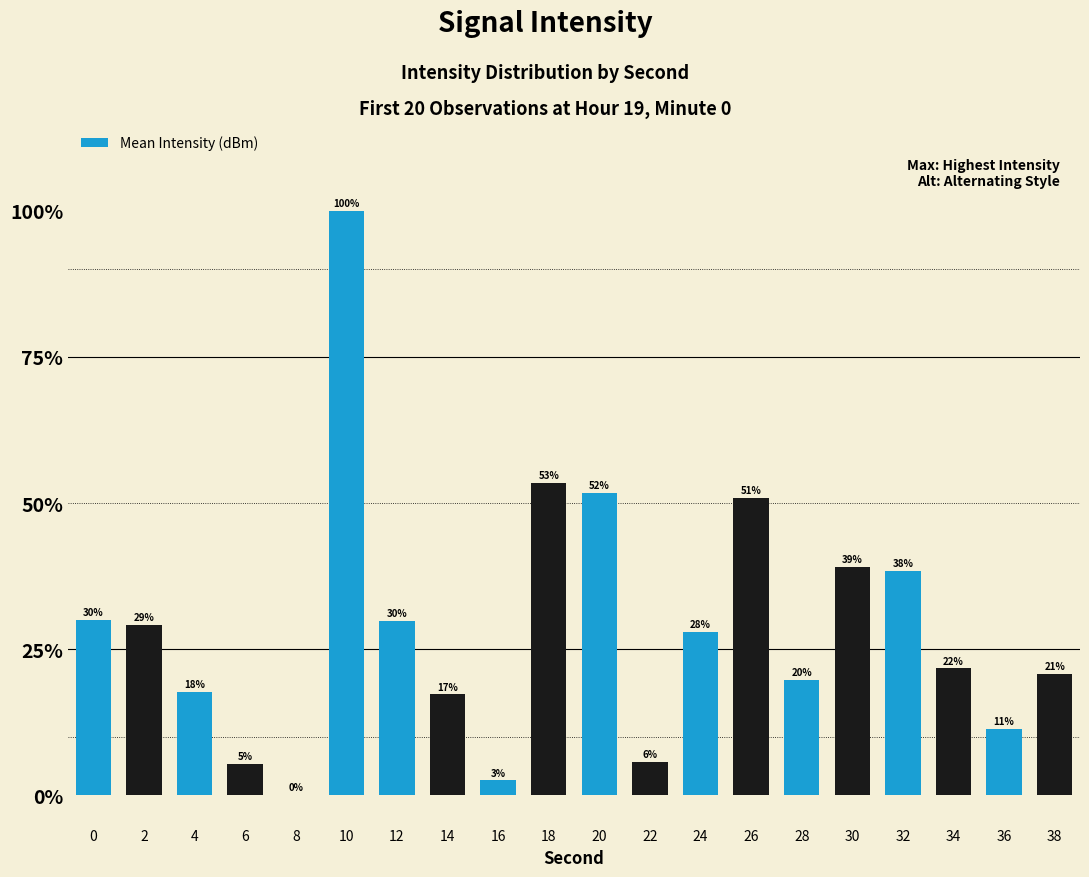

How many values are above zero?

19